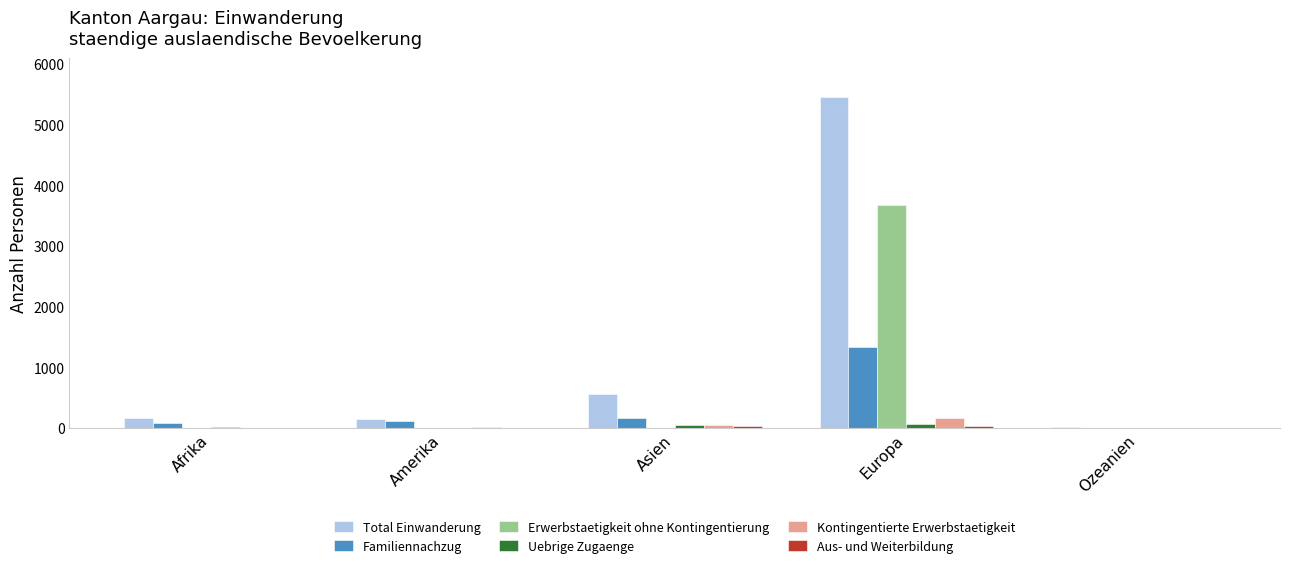

What is the total value across all series at Asien?

848